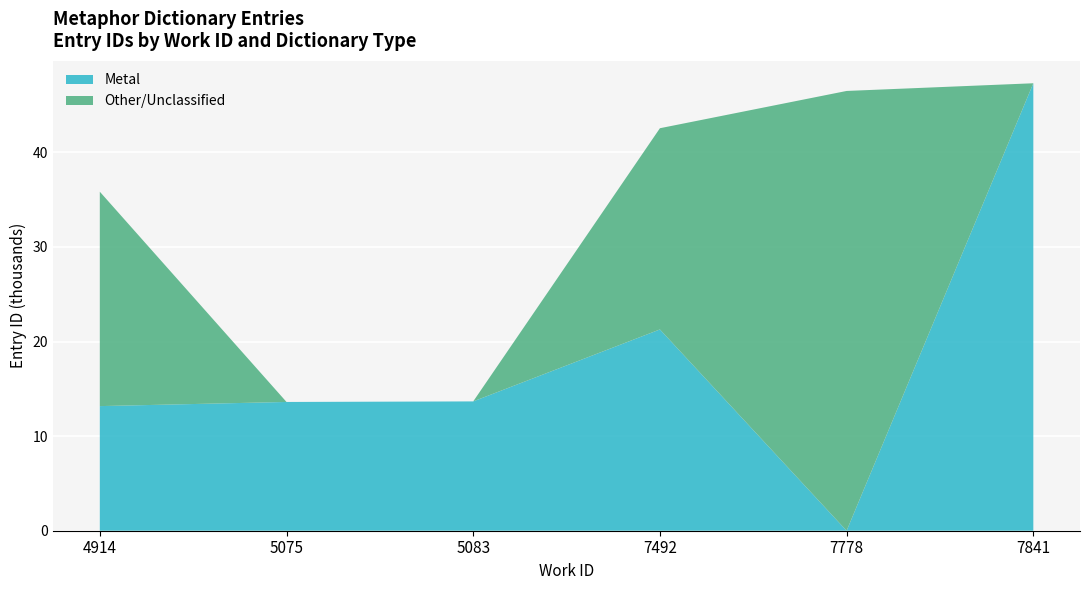

At which label does Metal reach its minimum?

7778